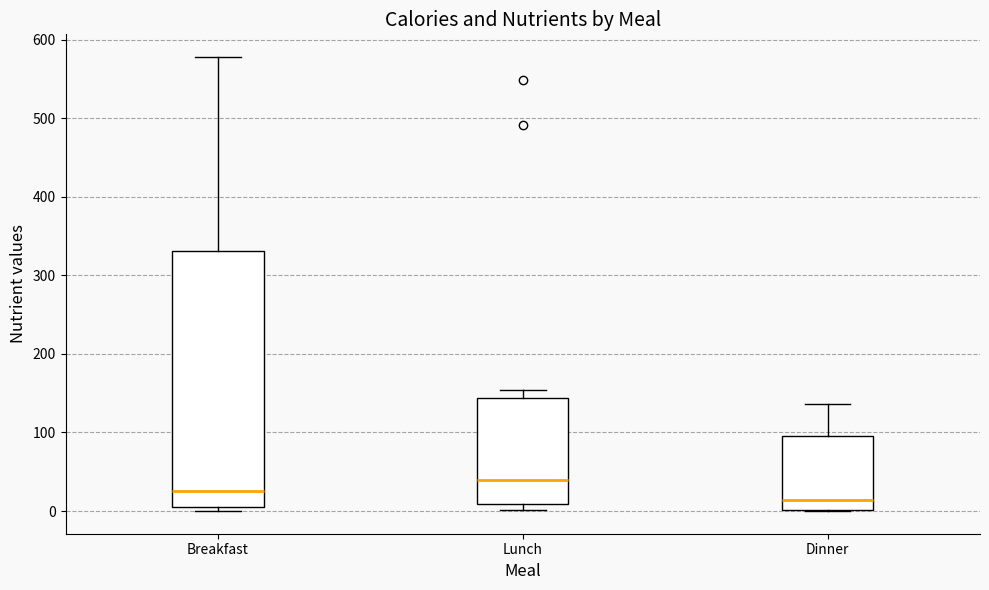

Comparing the boxes themselves (not the whiskers), which one is the tallest?

Breakfast